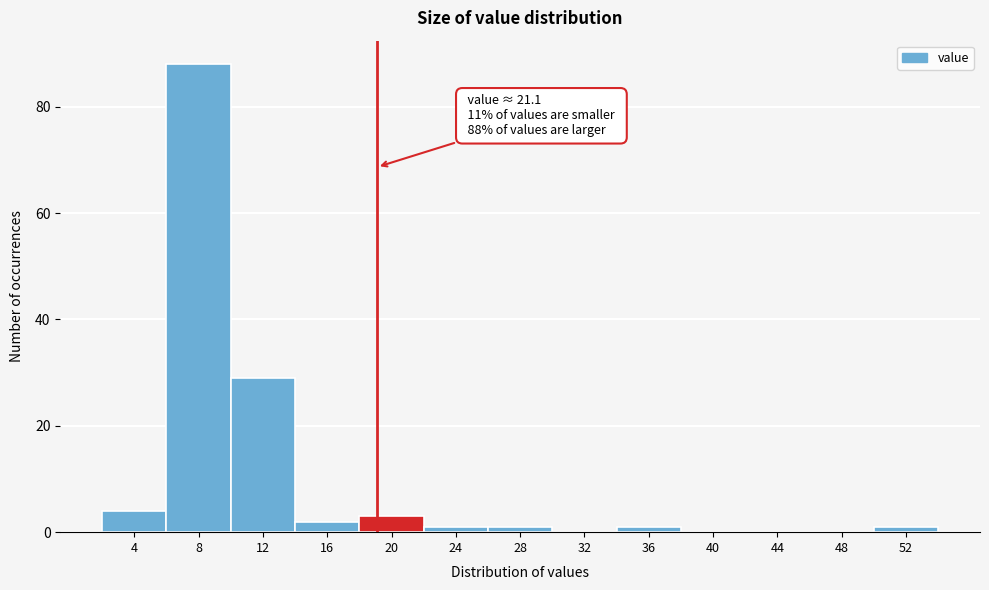

Reading left to right, what are all the values shown in this chart?

4=4	8=88	12=29	16=2	20=3	24=1	28=1	32=0	36=1	40=0	44=0	48=0	52=1